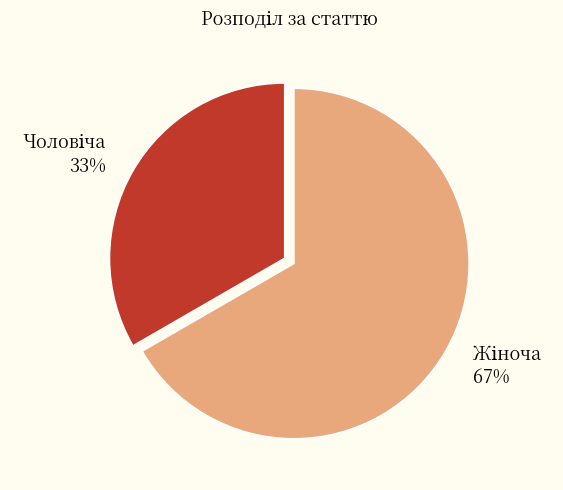

To the nearest percent, what is the average slice percentage?

50%